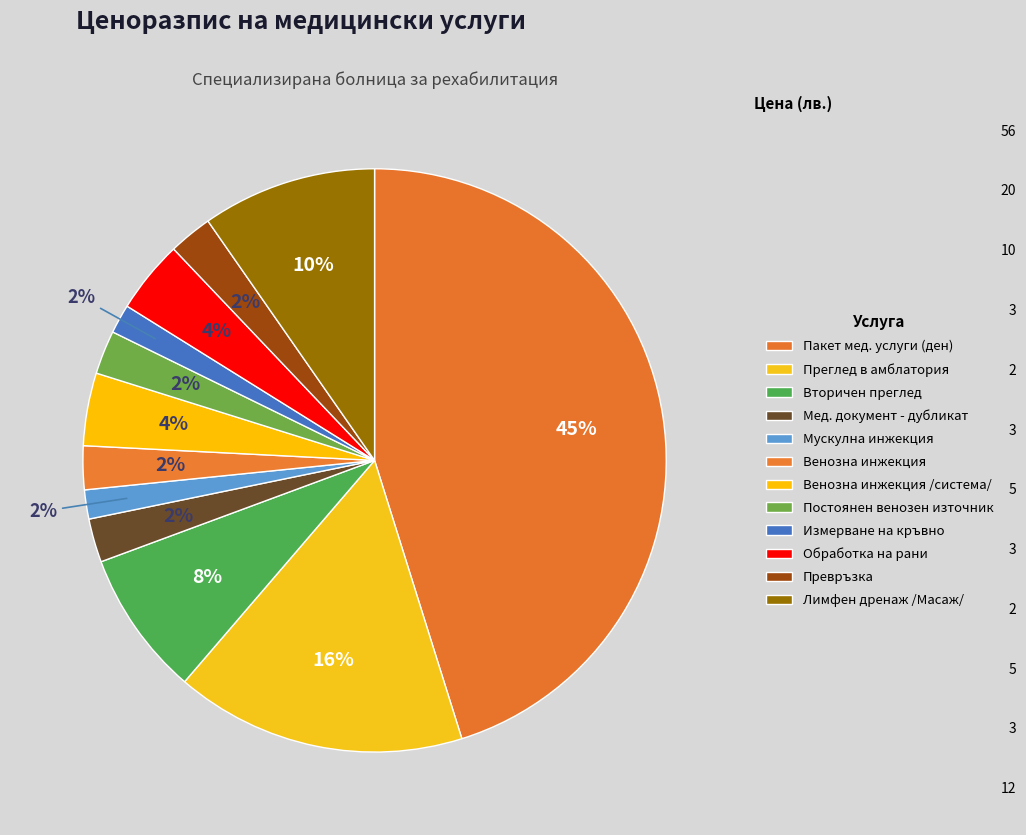

The Пакет мед. услуги (ден) slice represents 45% of the pie. True or false?

True